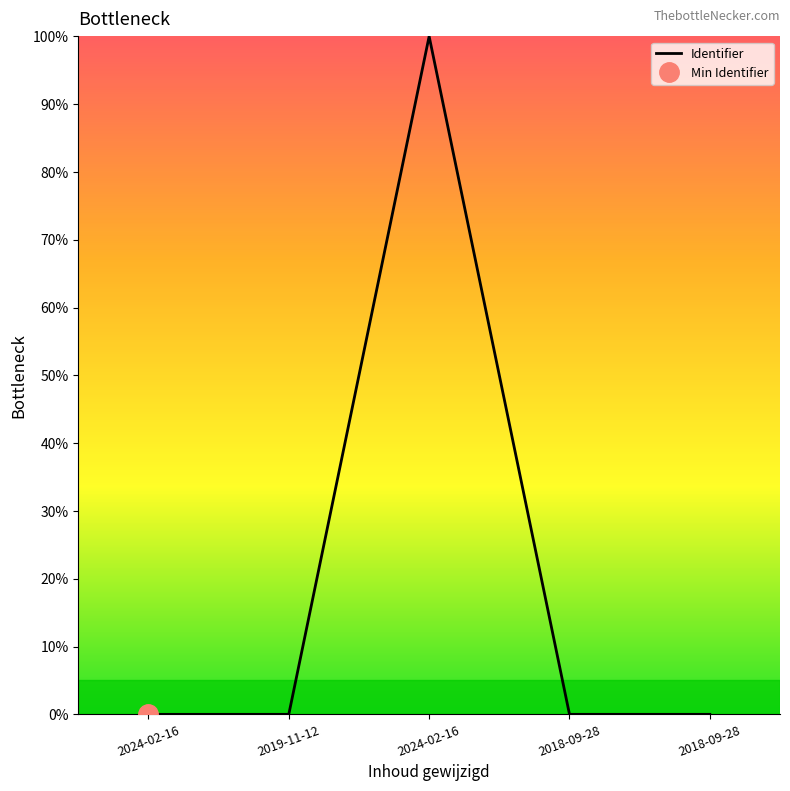

How many points are lower than both their immediate neighbors (excluding endpoints)?

1